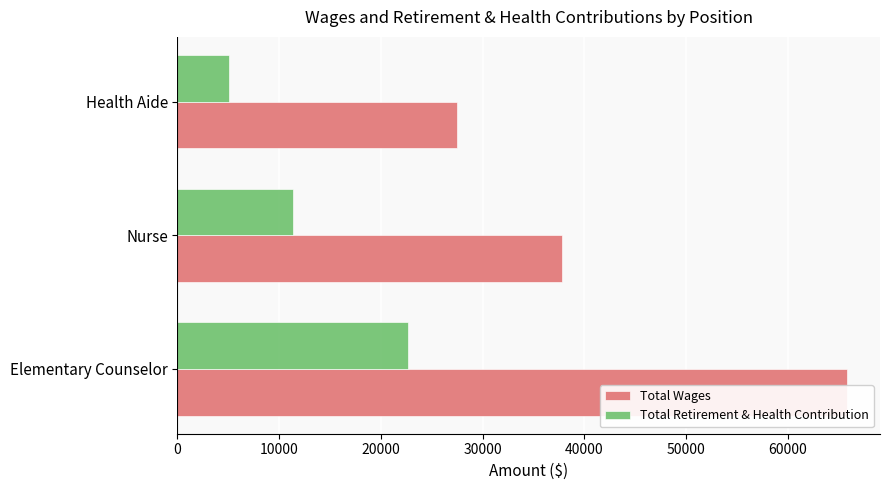

At how many categories does at least one series exceed 10995?

3